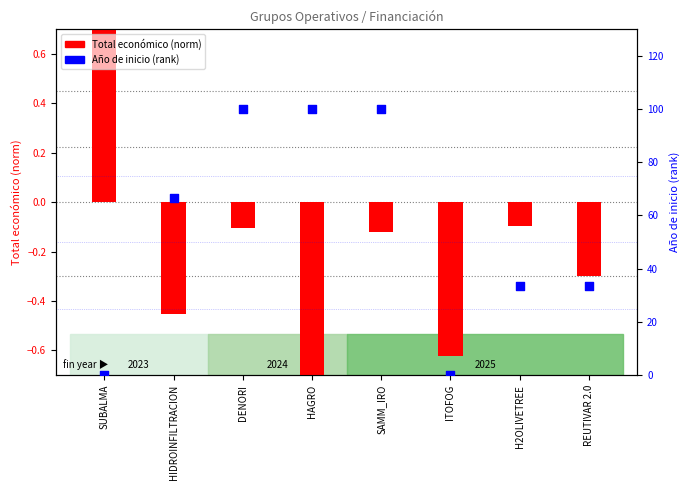

Is the value of Año de inicio (rank) at SAMM_IRO greater than the value of Total económico (norm) at SUBALMA?

Yes